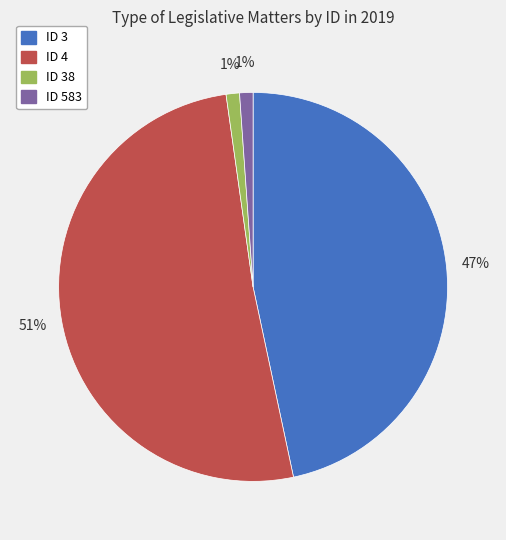

Does ID 4 represent more than half of the total?

Yes